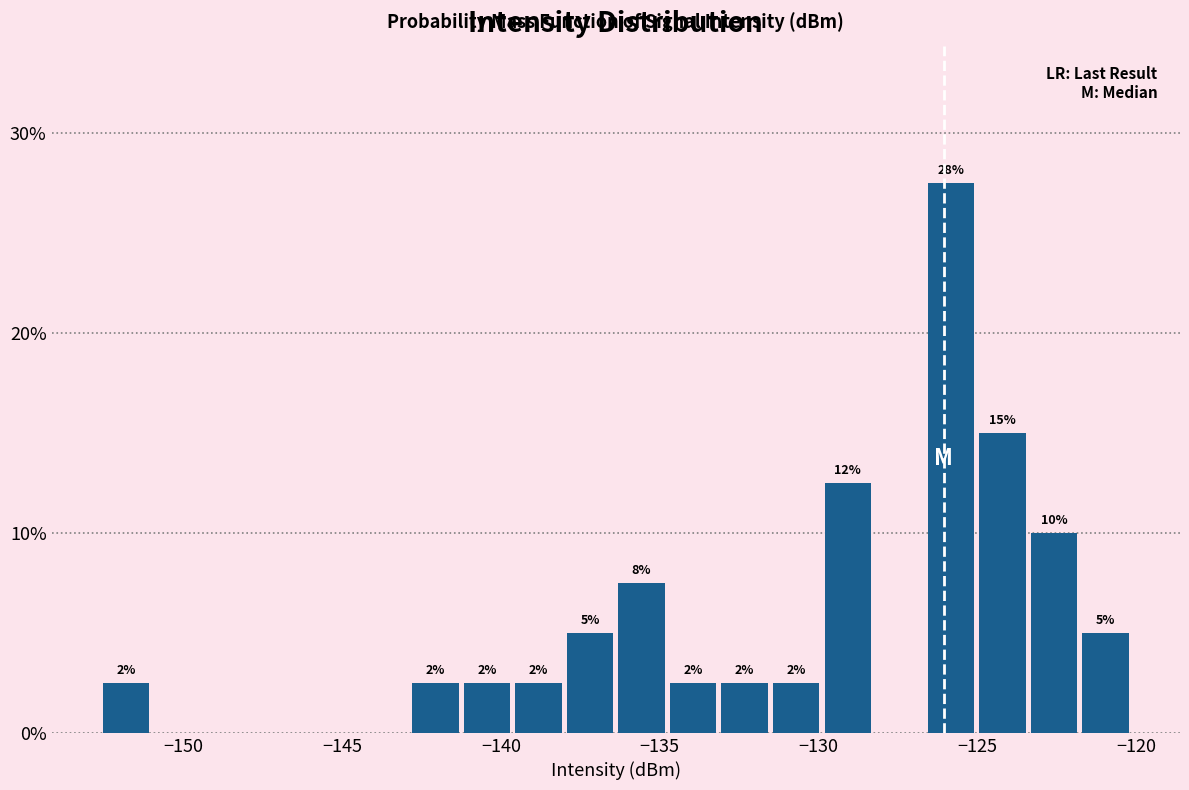

Around what value on the x-axis is the tallest bar? Give the approximate position of its centre, as read against the axis.

-126.0